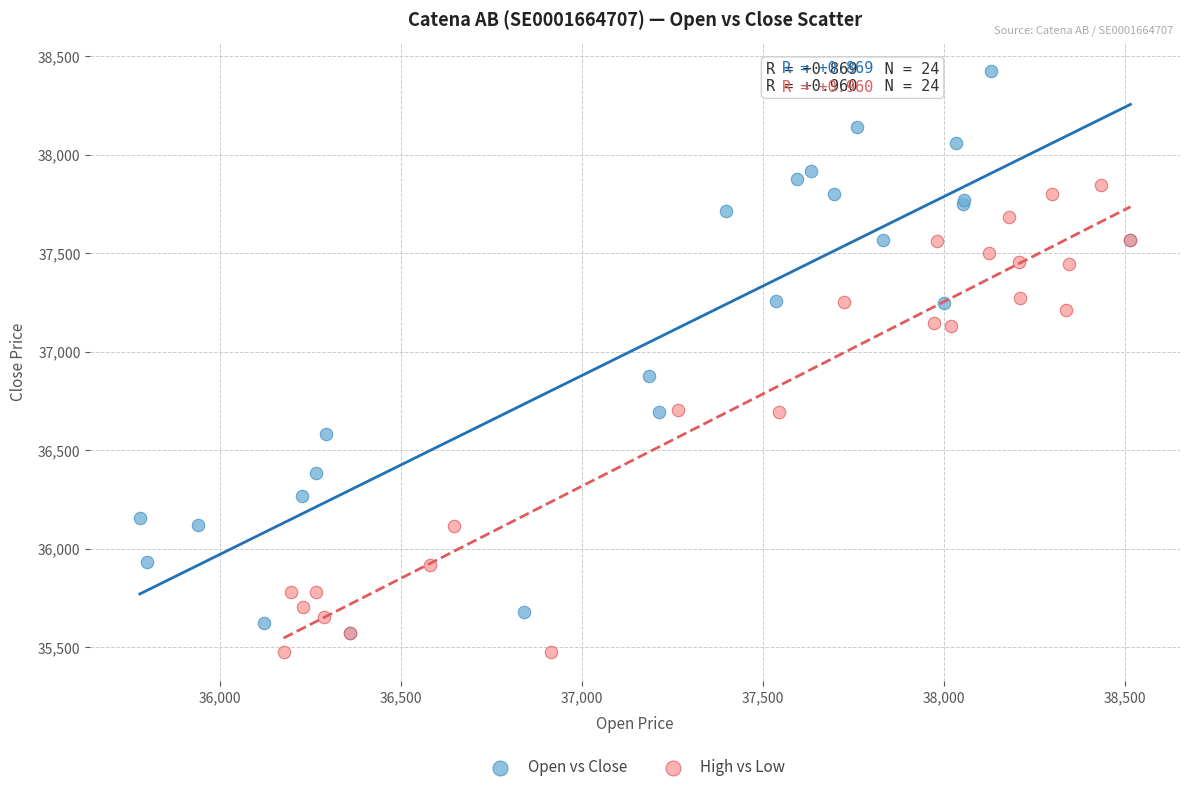

What are all the series names shown in the legend?

Open vs Close, High vs Low